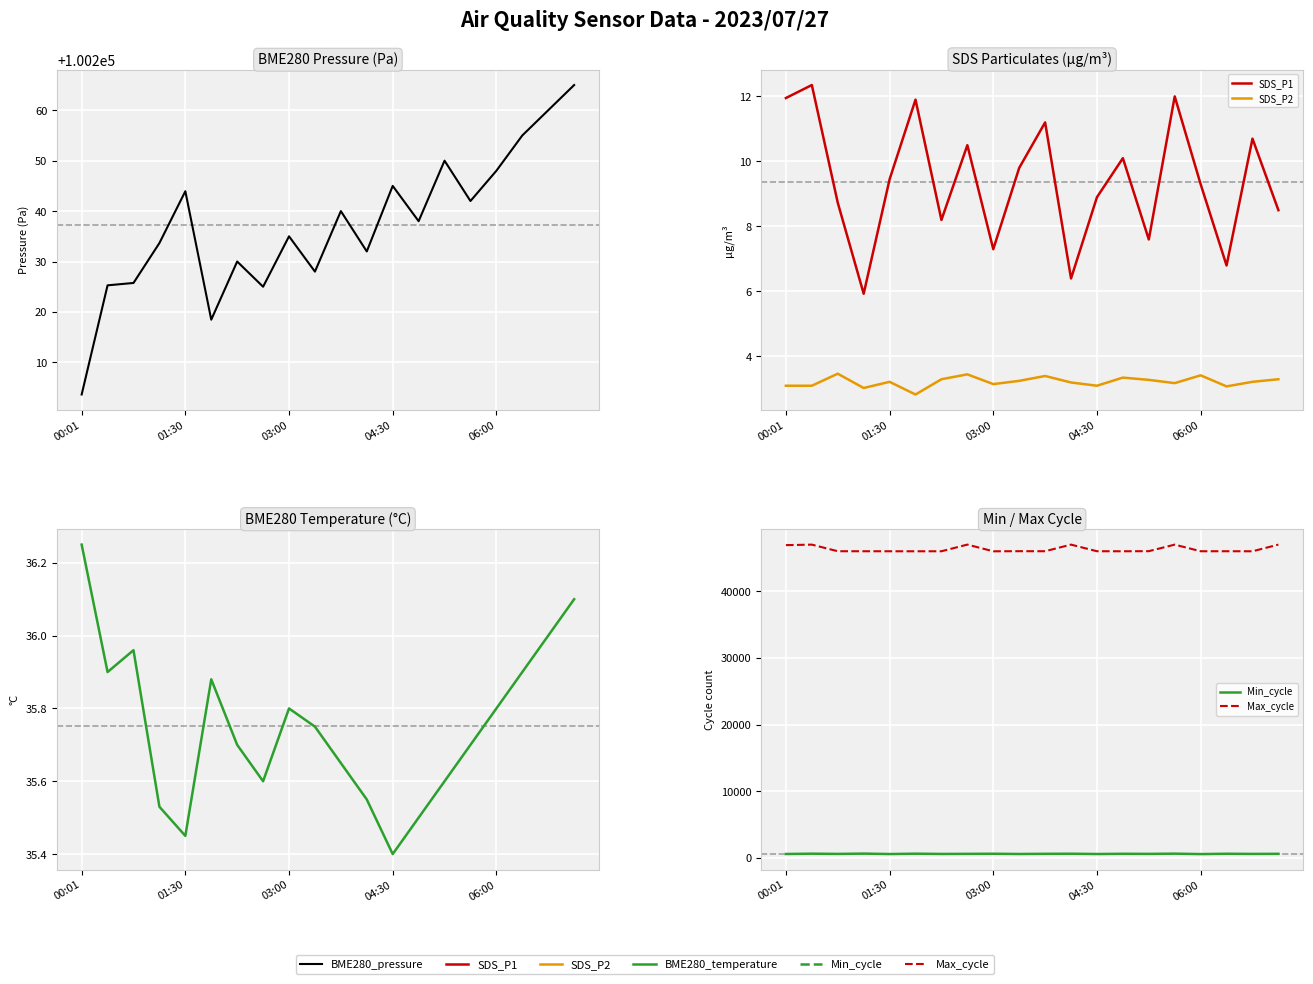

Reading right to left, list all the values displayed in this chart.

BME280_pressure: 100265.0	100260.0	100255.0	100248.0	100242.0	100250.0	100238.0	100245.0	100232.0	100240.0	100228.0	100235.0	100225.0	100230.0	100218.5	100243.9	100233.7	100225.8	100225.3	100203.6
SDS_P1: 8.5	10.7	6.8	9.3	12.0	7.6	10.1	8.9	6.4	11.2	9.8	7.3	10.5	8.2	11.9	9.4	5.9	8.7	12.3	11.9
SDS_P2: 3.3	3.2	3.1	3.4	3.2	3.3	3.4	3.1	3.2	3.4	3.2	3.1	3.5	3.3	2.8	3.2	3.0	3.5	3.1	3.1
BME280_temperature: 36.1	36.0	35.9	35.8	35.7	35.6	35.5	35.4	35.5	35.6	35.8	35.8	35.6	35.7	35.9	35.5	35.5	36.0	35.9	36.2
Min_cycle: 600.0	585.0	610.0	560.0	625.0	590.0	605.0	570.0	615.0	600.0	575.0	610.0	595.0	580.0	621.0	566.0	634.0	586.0	621.0	572.0
Max_cycle: 47004.0	46002.0	46010.0	46006.0	47000.0	46018.0	46004.0	46008.0	47002.0	46010.0	46015.0	46000.0	47004.0	46006.0	46002.0	46004.0	46008.0	46010.0	47000.0	46926.0